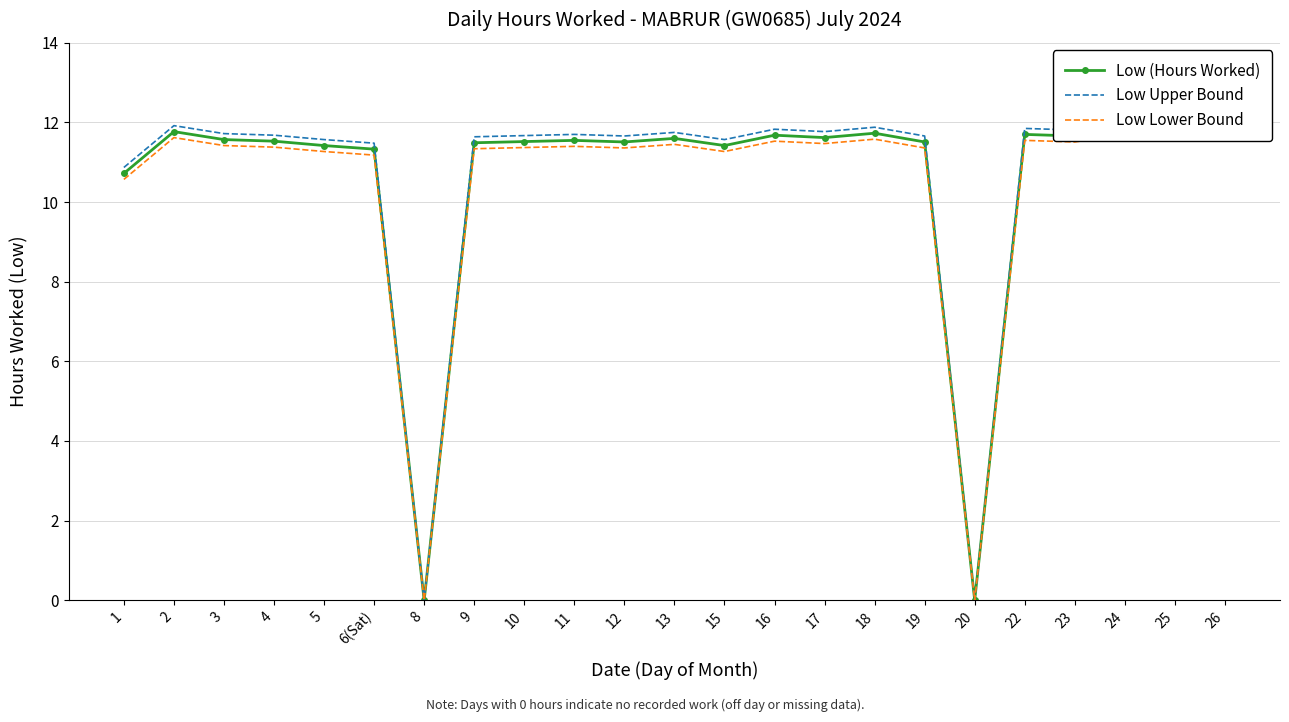

True or false: Low Lower Bound has more than 1 interior local peaks.

True